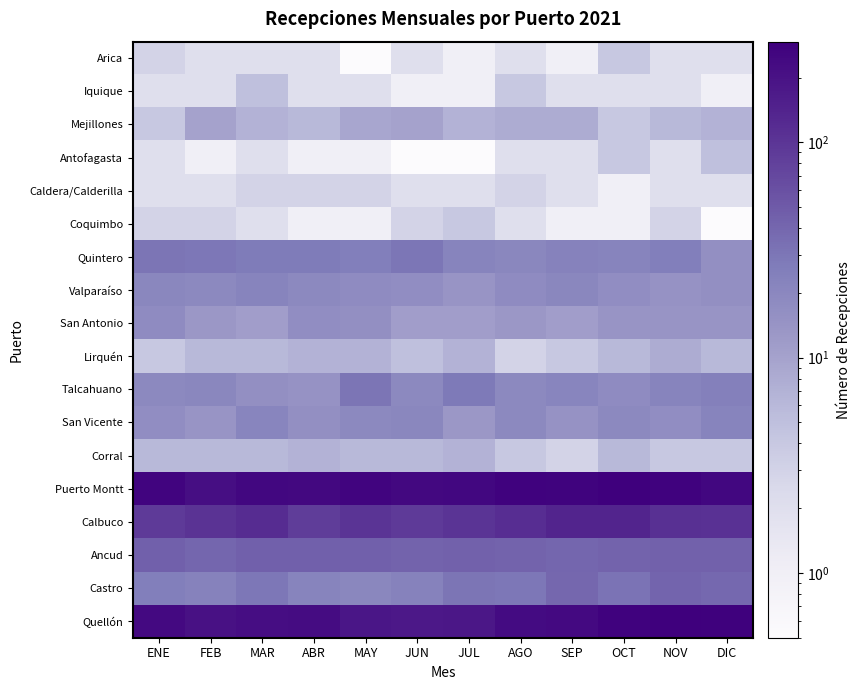

Between AGO and JUL, which is larger?

AGO